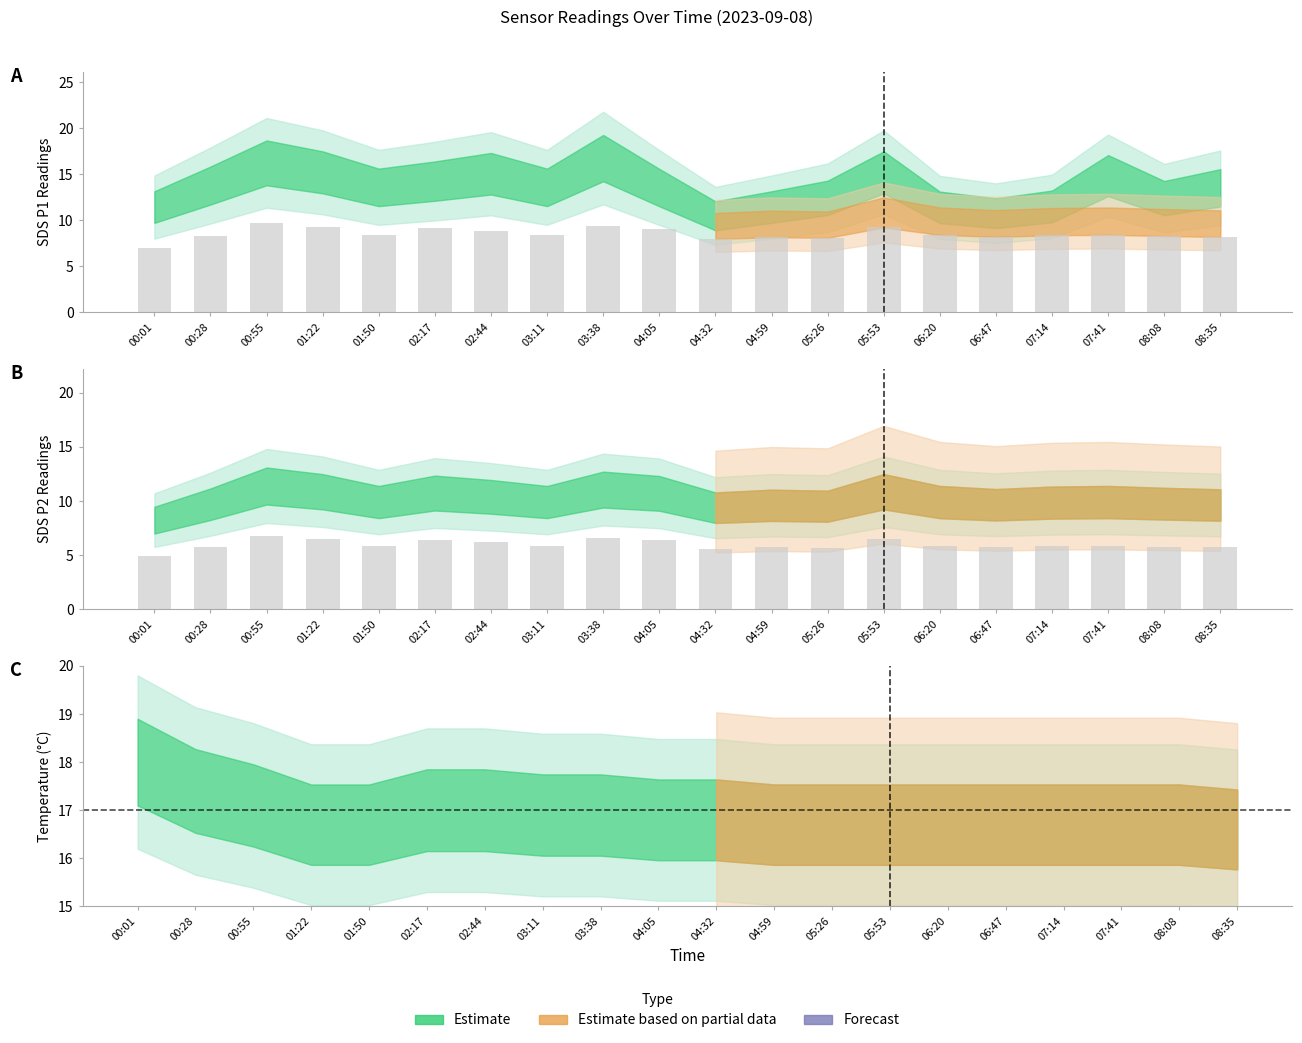

Reading right to left, extract all data points from this chart.

SDS_P1: 08:35=13.5	08:08=12.4	07:41=14.8	07:14=11.5	06:47=10.8	06:20=11.4	05:53=15.2	05:26=12.4	04:59=11.4	04:32=10.5	04:05=13.6	03:38=16.8	03:11=13.6	02:44=15.1	02:17=14.2	01:50=13.6	01:22=15.2	00:55=16.2	00:28=13.8	00:01=11.4
SDS_P2: 08:35=9.6	08:08=9.8	07:41=9.9	07:14=9.8	06:47=9.7	06:20=9.9	05:53=10.8	05:26=9.5	04:59=9.6	04:32=9.4	04:05=10.7	03:38=11.1	03:11=9.9	02:44=10.4	02:17=10.7	01:50=9.9	01:22=10.8	00:55=11.4	00:28=9.7	00:01=8.2
Temp: 08:35=16.6	08:08=16.7	07:41=16.7	07:14=16.7	06:47=16.7	06:20=16.7	05:53=16.7	05:26=16.7	04:59=16.7	04:32=16.8	04:05=16.8	03:38=16.9	03:11=16.9	02:44=17.0	02:17=17.0	01:50=16.7	01:22=16.7	00:55=17.1	00:28=17.4	00:01=18.0